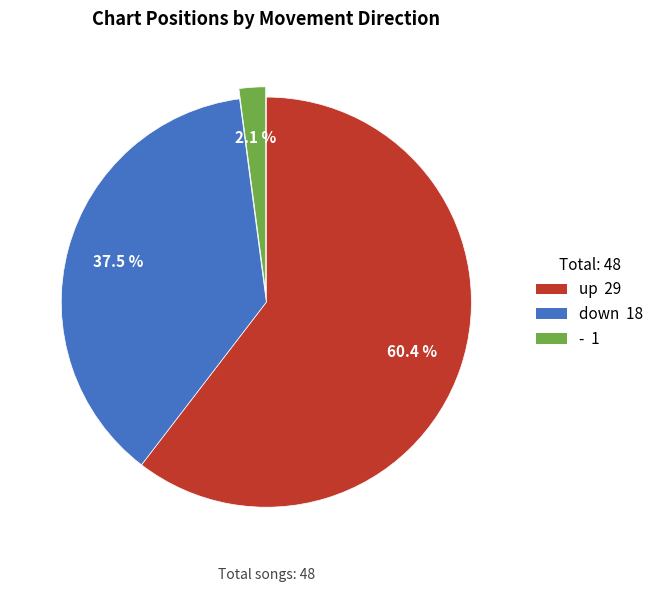

Combined, do - and down account for over 50%?

No